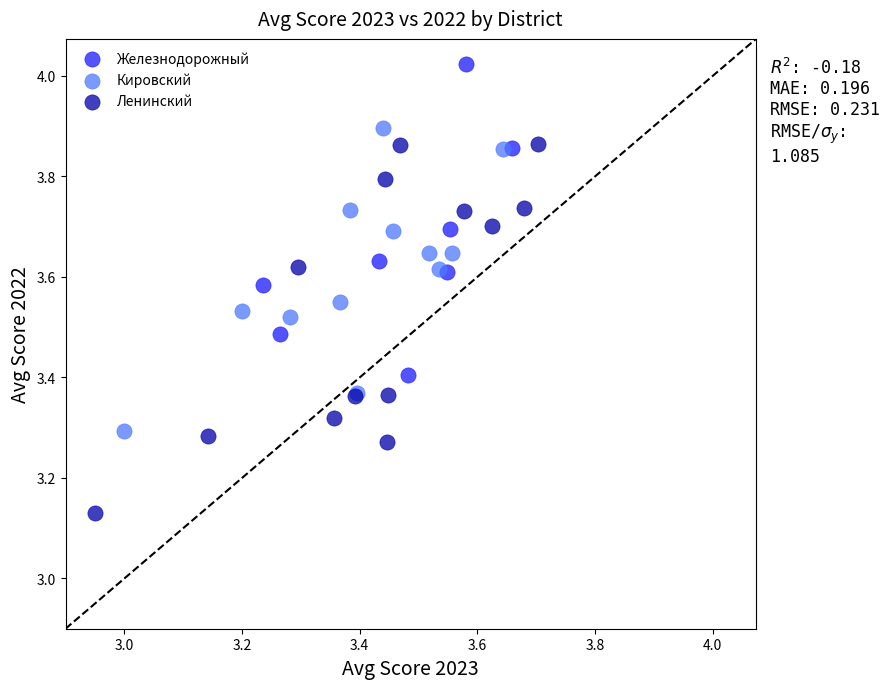

Which series contains the lowest Y value?

Ленинский